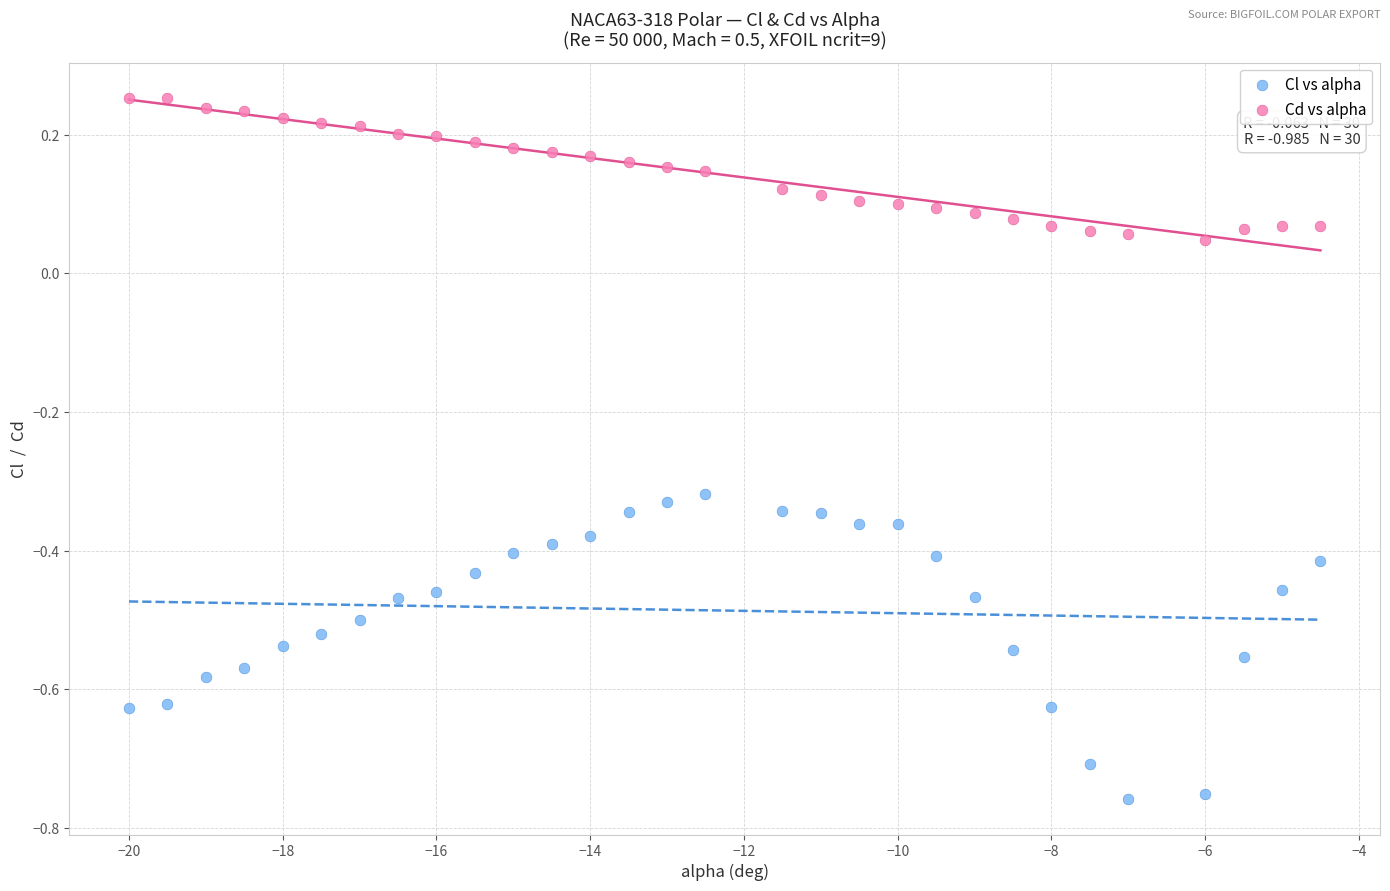

Across all data points, what is the range of Y values (max minus min)?

1.0